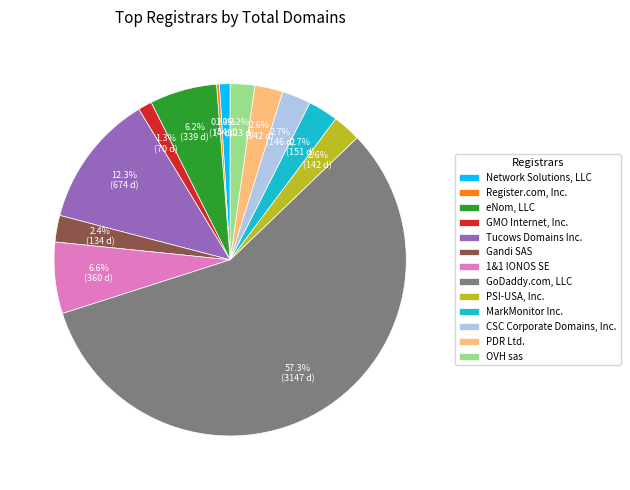

What is the ratio of the value at GMO Internet, Inc. to the value at PSI-USA, Inc.?

0.5